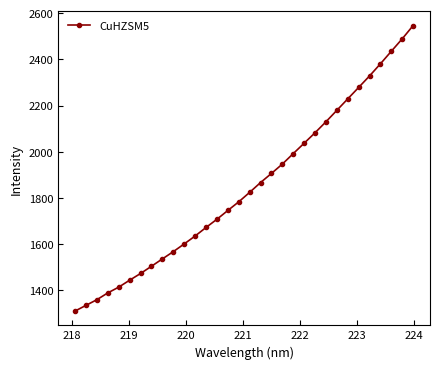

What is the value of the 26th point from the left?

2228.8